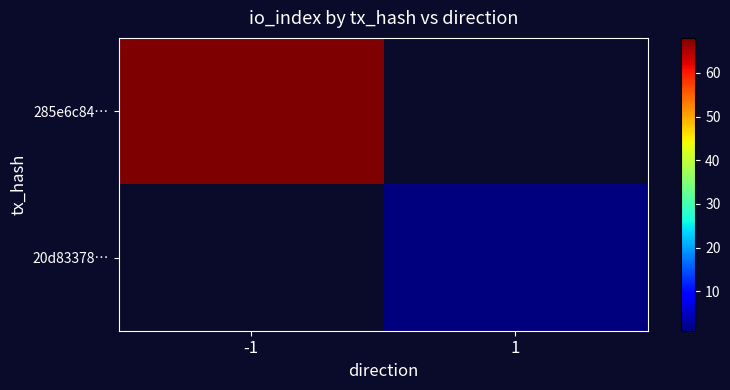

List the labels in order of 20d83378… value, smallest first.

-1, 1